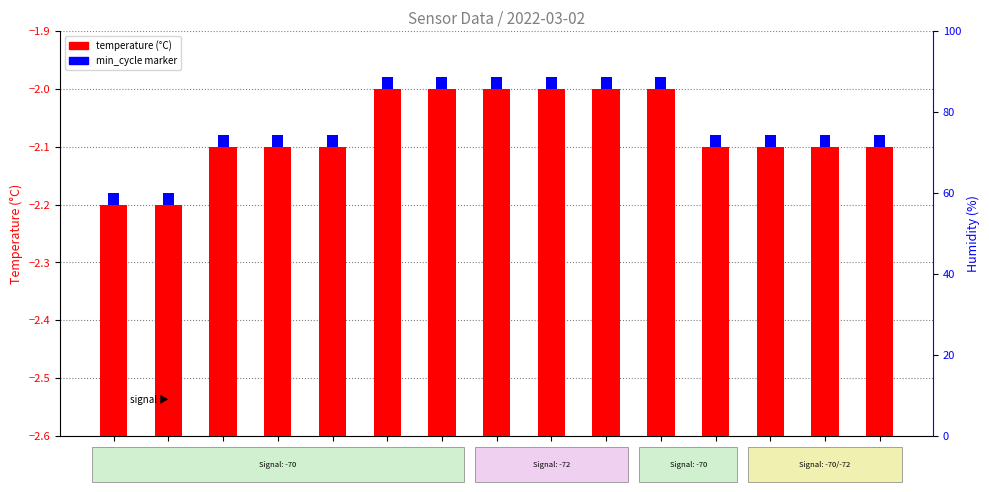

At which category is the sum across all series the highest?

00:12